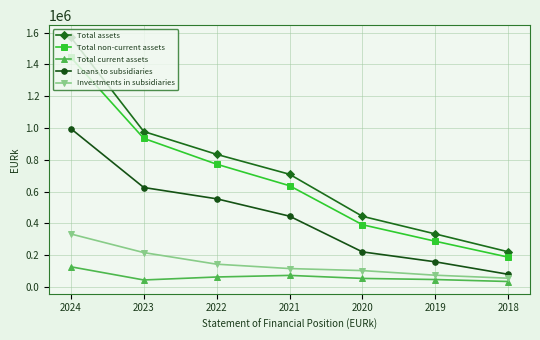

What is the spread (max minus min) of values at 2024?

1444322